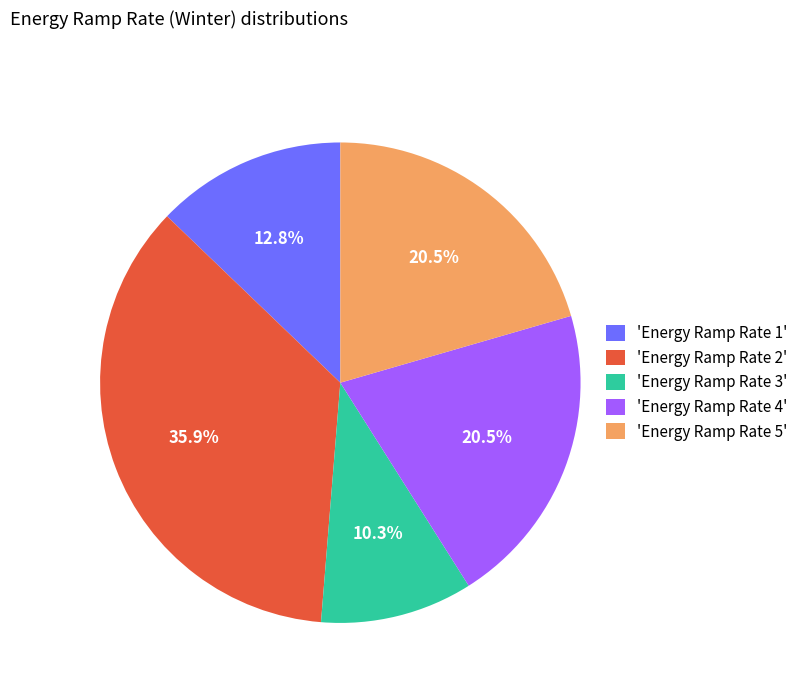

To the nearest percent, what is the average slice percentage?

20%